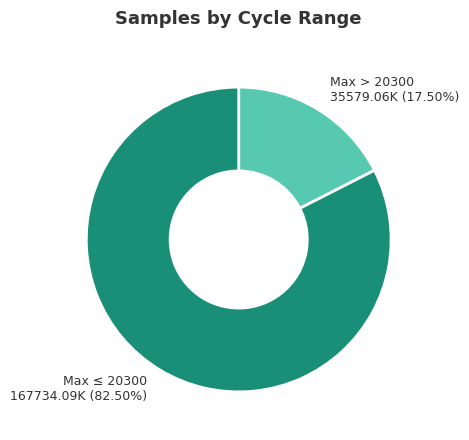

Is there any slice that represents more than half of the pie?

Yes